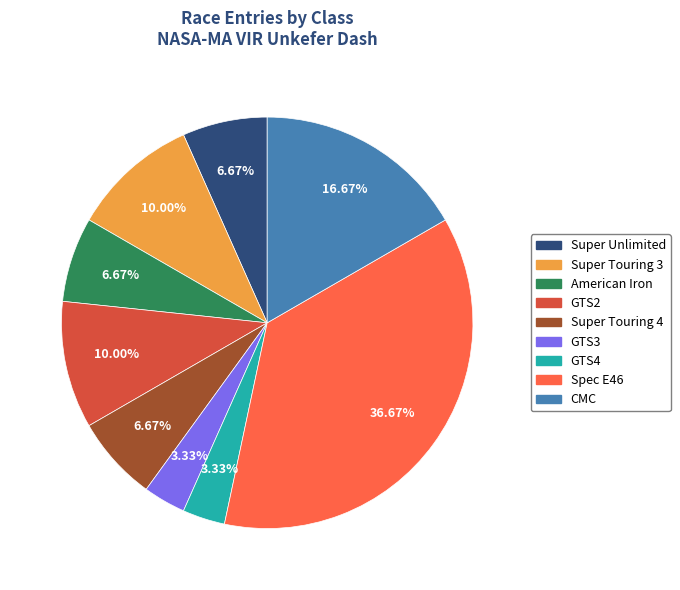

Is there any slice that represents more than half of the pie?

No